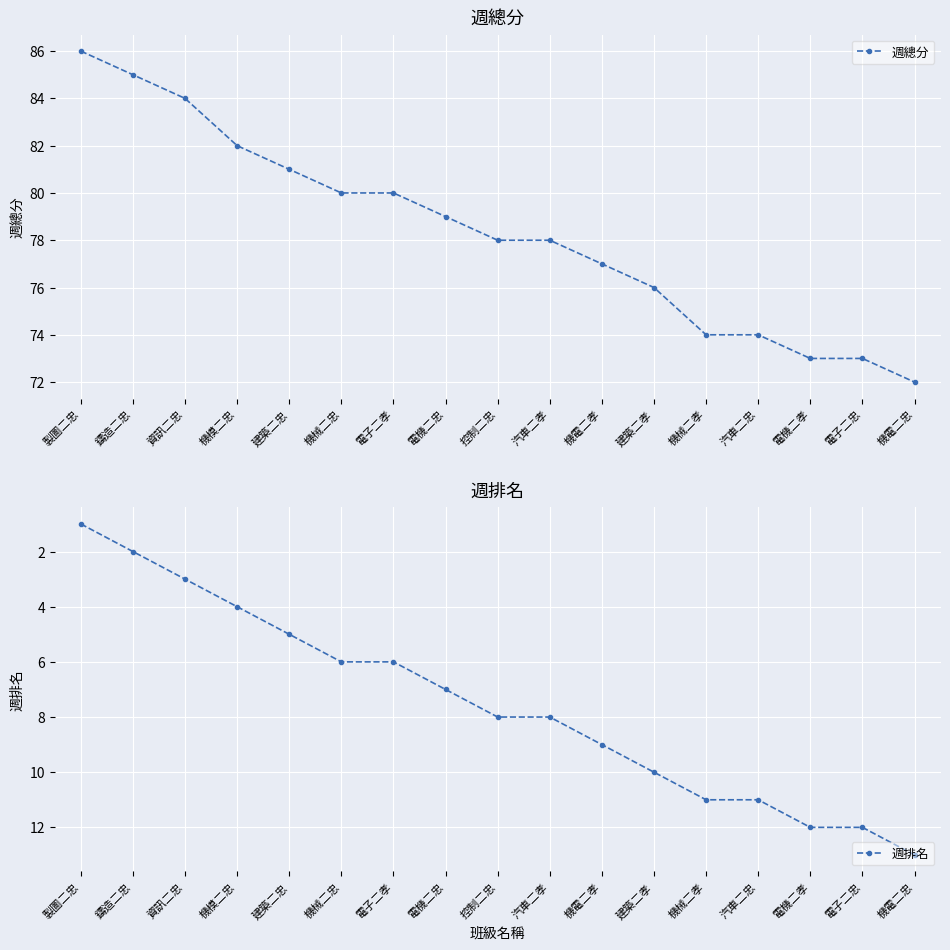

What is the sum of the 週排名 values at 汽車二孝 and 鑄造二忠?

10